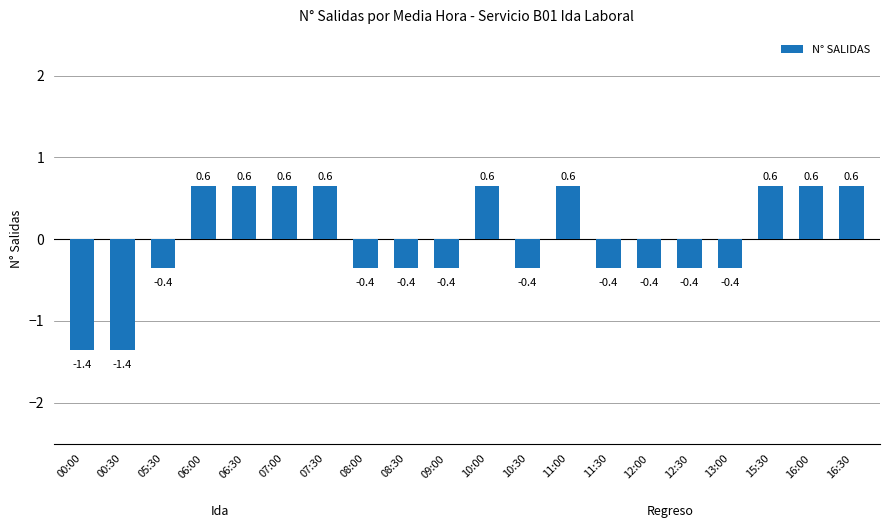

What is the difference between the values at 16:30 and 08:00?

1.0